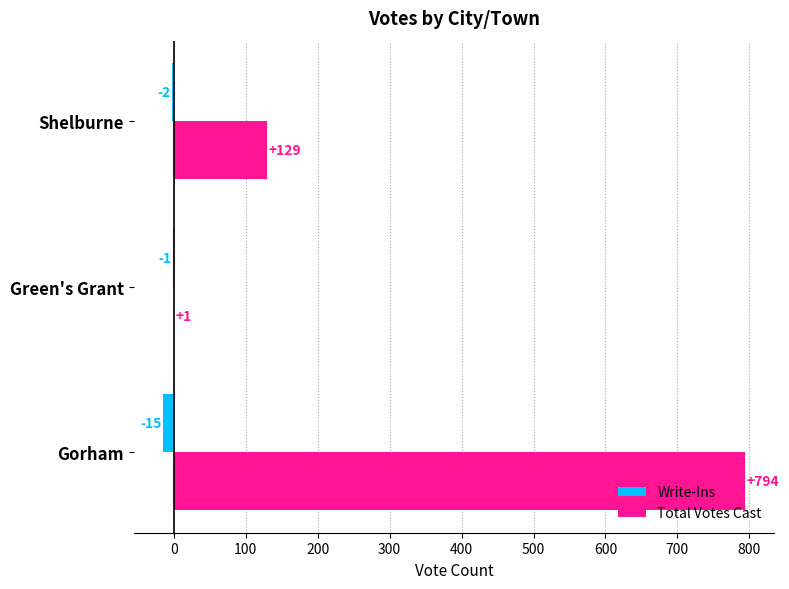

What is the maximum value shown in the chart?

794